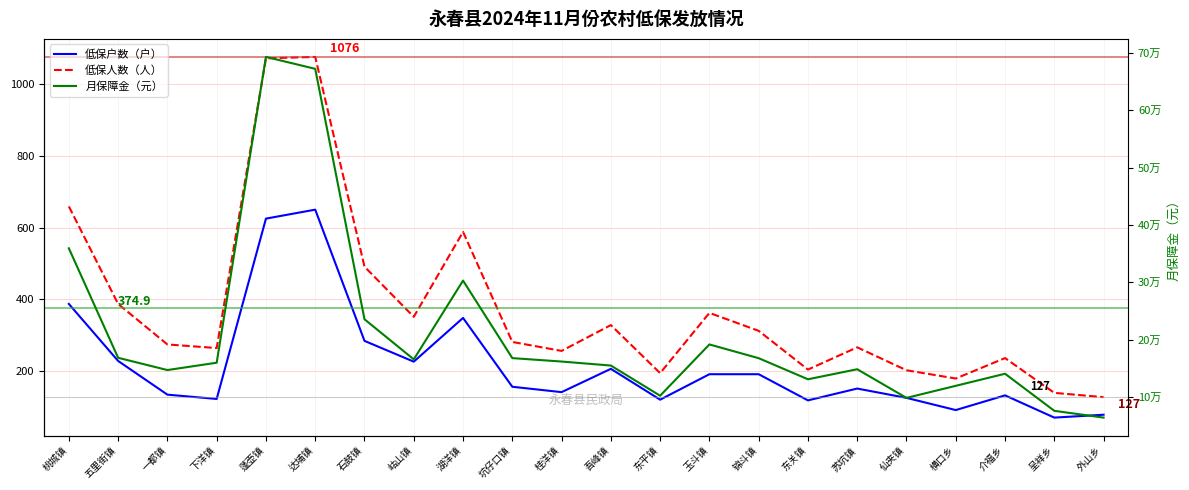

What is the value of the 低保人数（人） point at the 5th from the left?

1072